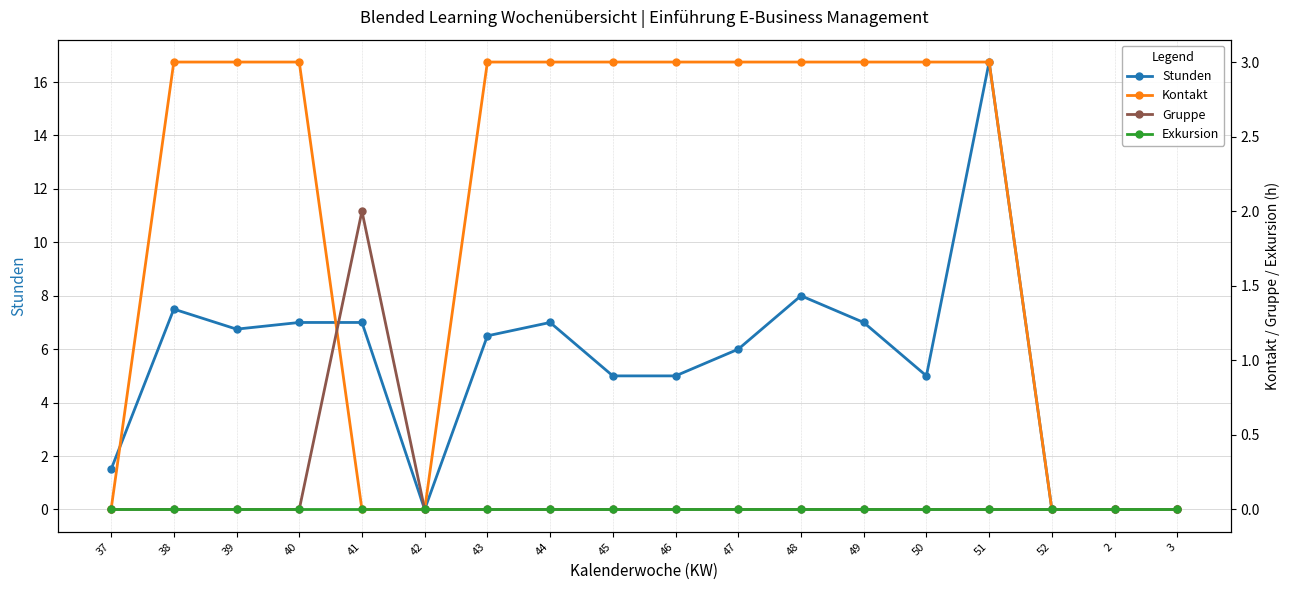

What is the label of the 16th point from the right?

39